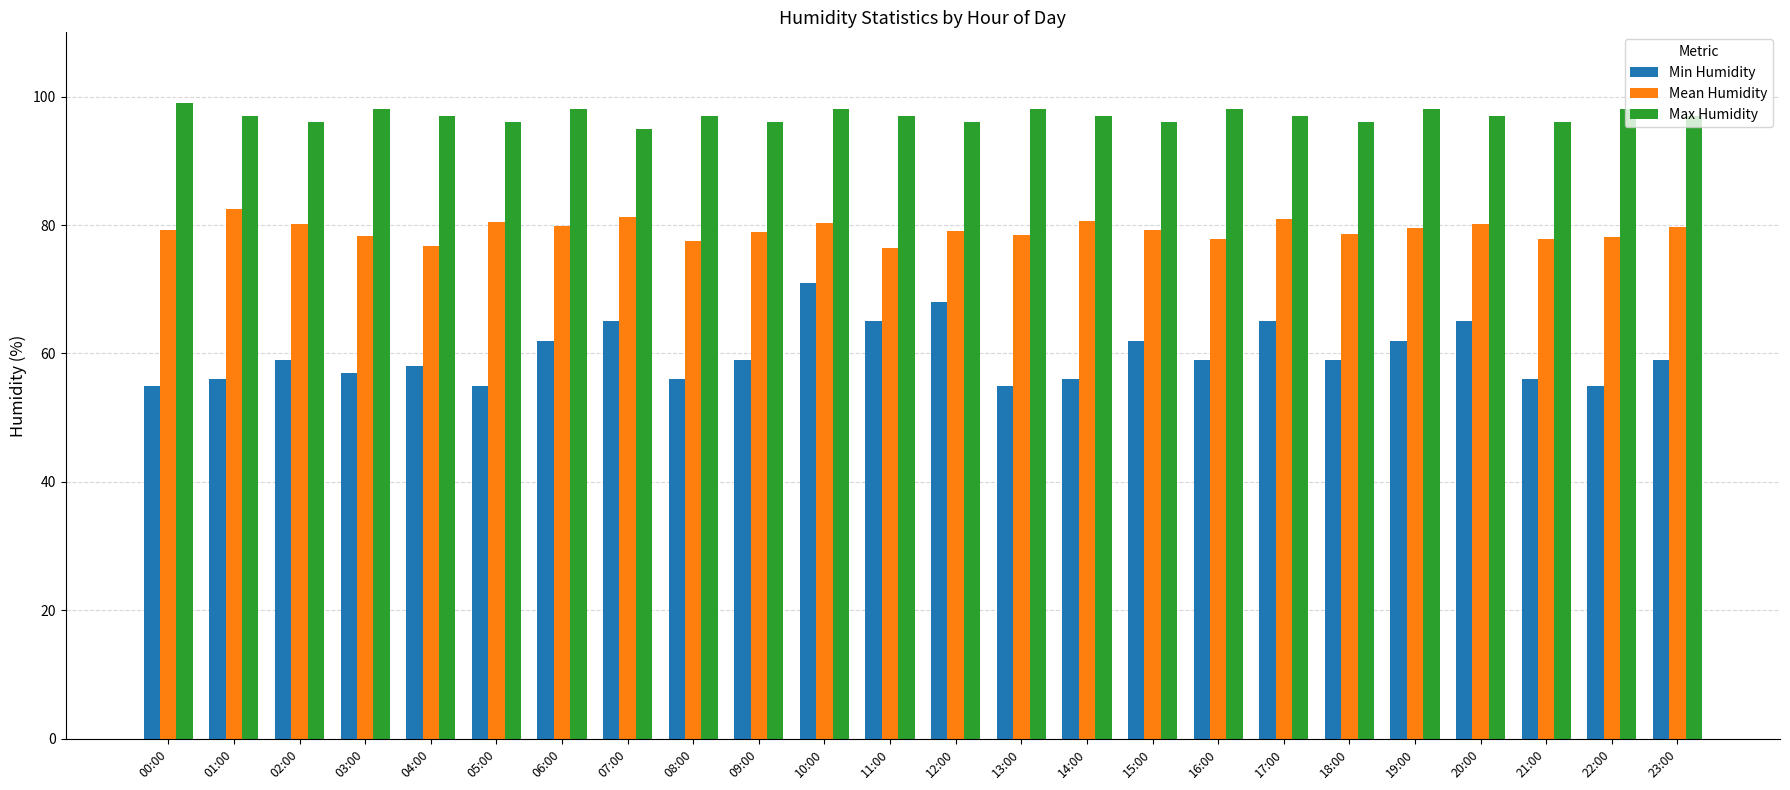

What are all the series names shown in the legend?

Min Humidity, Mean Humidity, Max Humidity